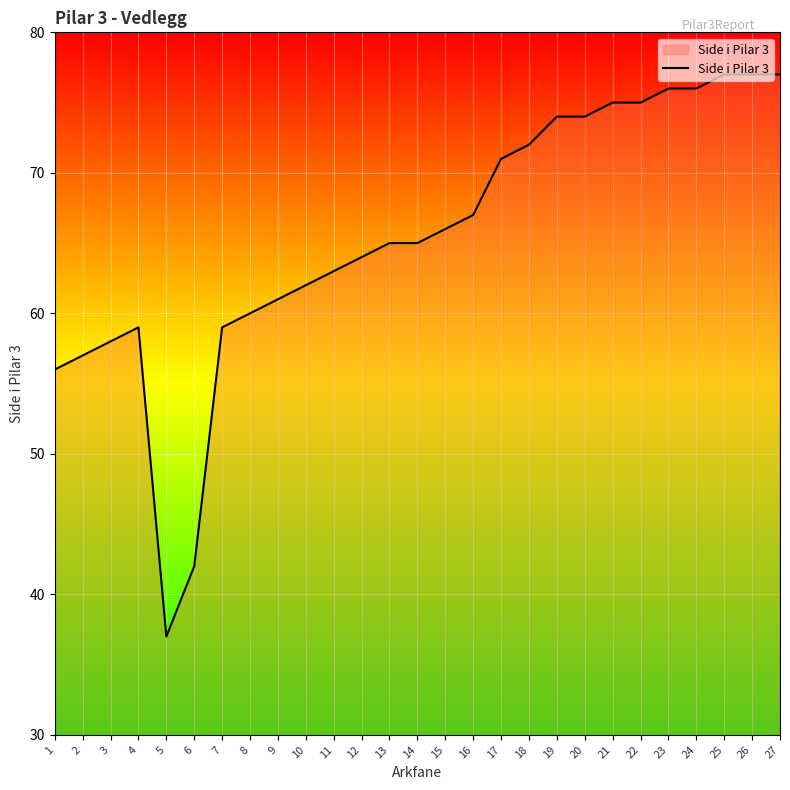

What is the difference between the maximum and second lowest values?

35